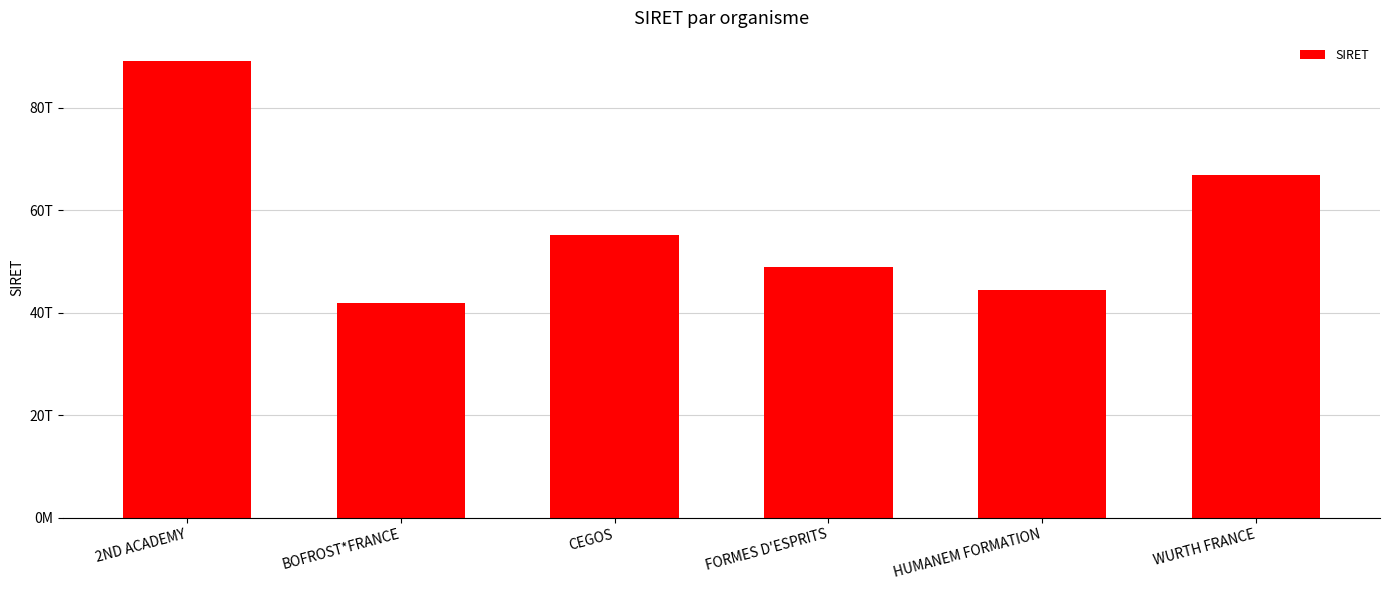

What is the label of the 4th bar from the left?

FORMES D'ESPRITS